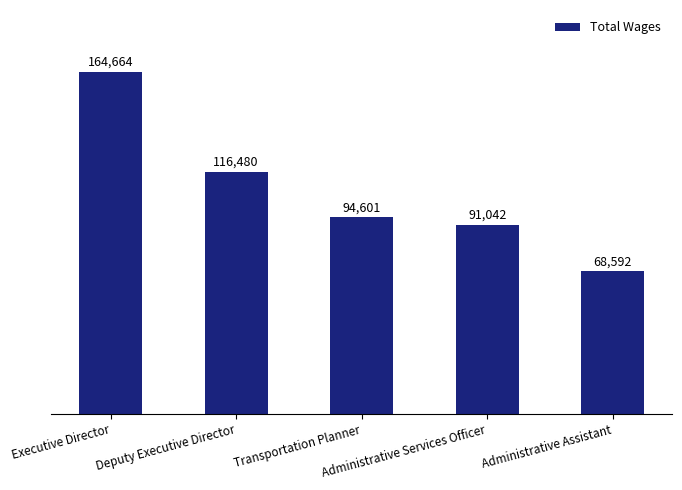

What is the minimum value shown in the chart?

68592